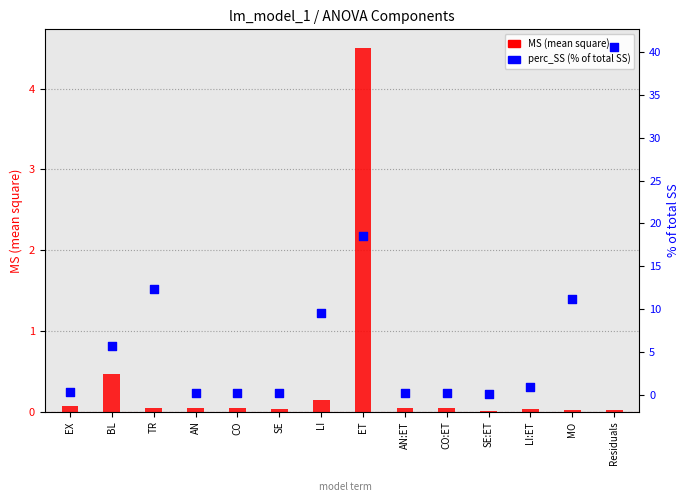

At how many categories does at least one series exceed 21?

1